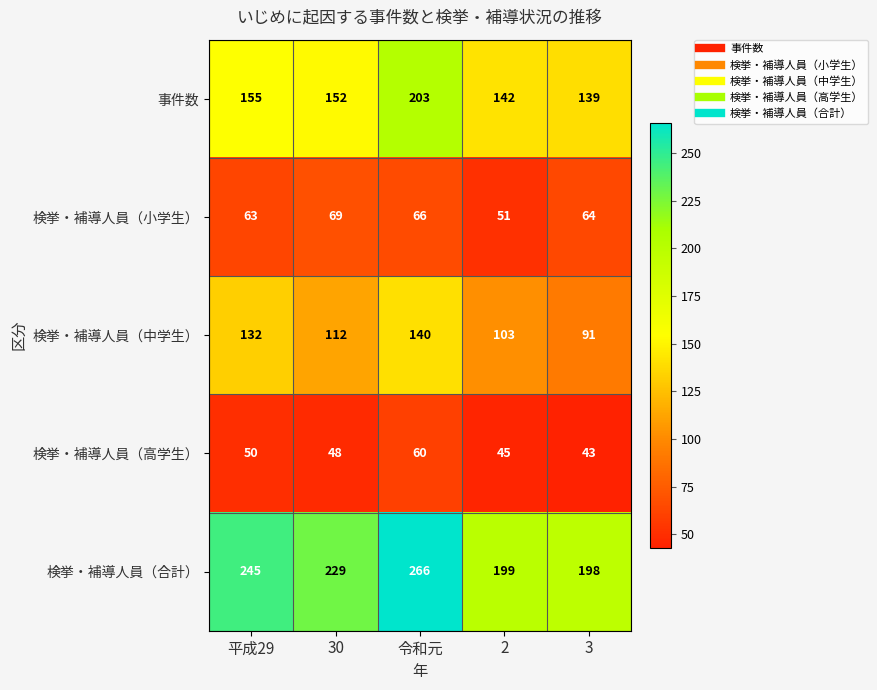

Is it true that 検挙・補導人員（合計） equals 229 at 30?

True